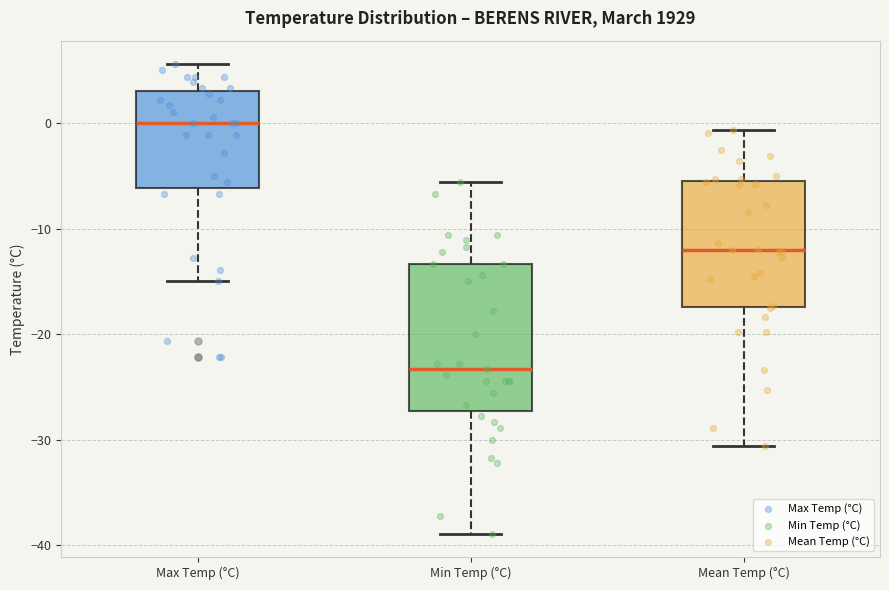

Which box has the lowest median line?

Min Temp (°C)